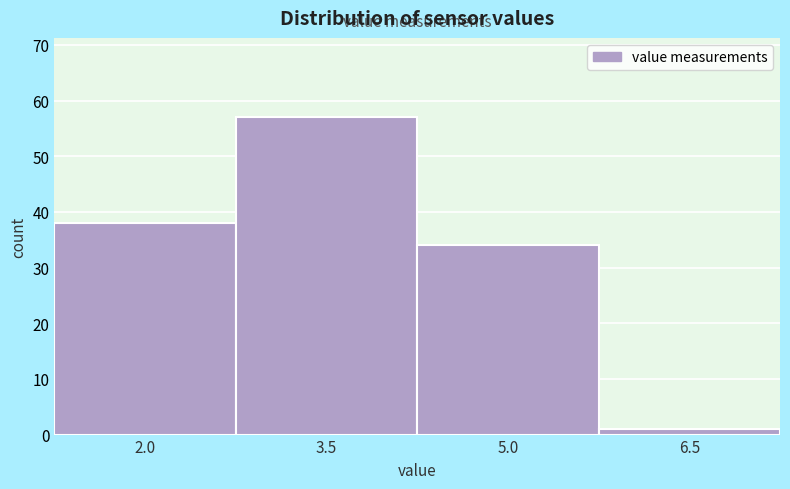

Reading right to left, extract all data points from this chart.

6.5=1	5.0=34	3.5=57	2.0=38